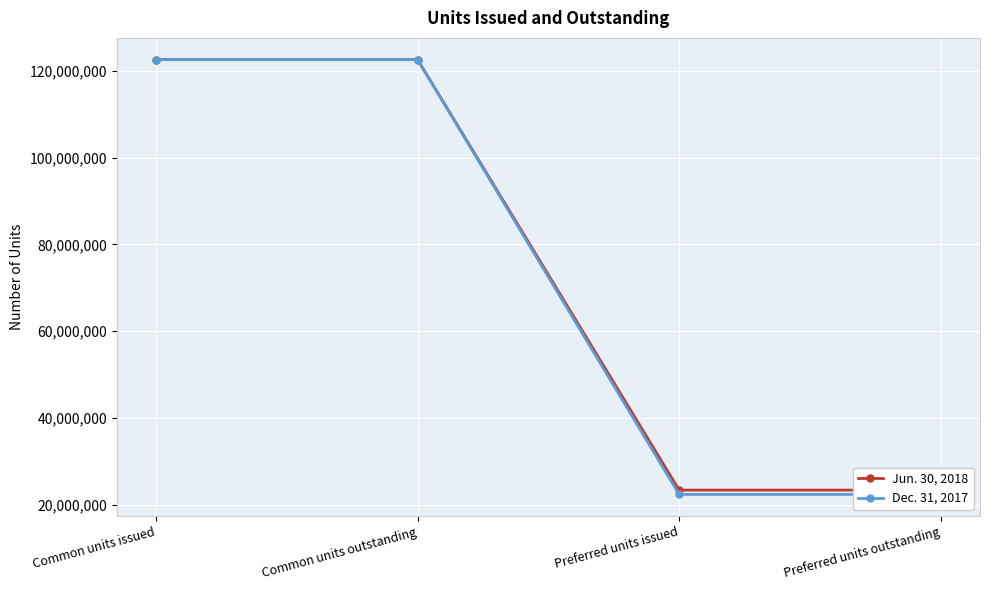

Rank the series by their average value, from highest to lowest.

Jun. 30, 2018, Dec. 31, 2017